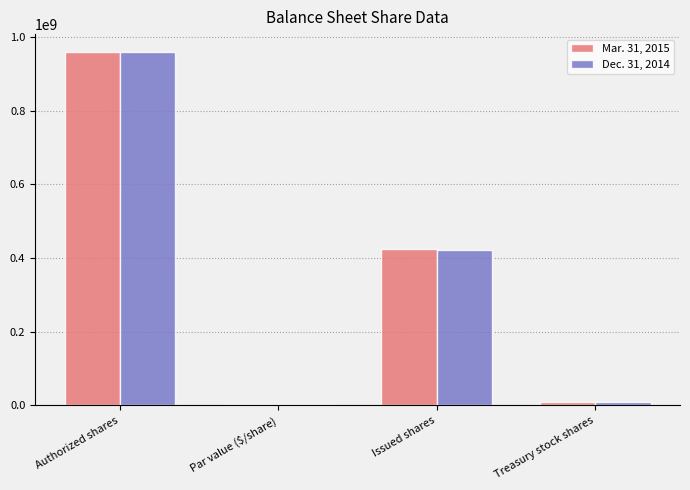

Reading left to right, list all the values displayed in this chart.

Mar. 31, 2015: Authorized shares=960000000.0	Par value ($/share)=0.1	Issued shares=423496205.0	Treasury stock shares=9892680.0
Dec. 31, 2014: Authorized shares=960000000.0	Par value ($/share)=0.1	Issued shares=422915258.0	Treasury stock shares=9892680.0